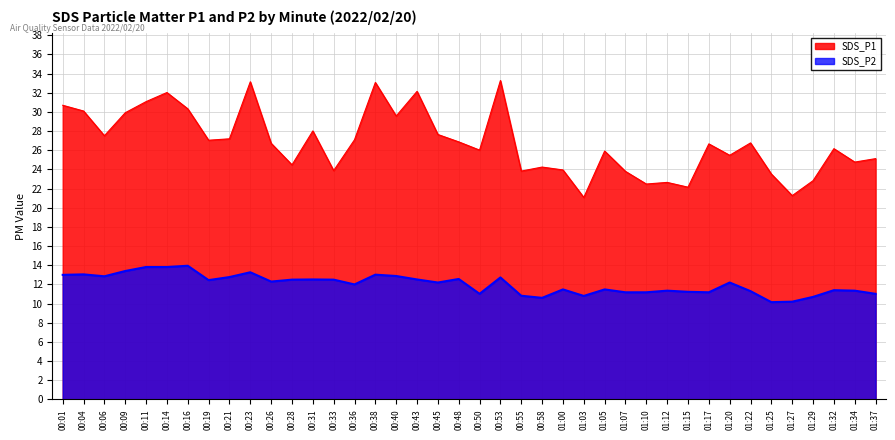

Where is the first local maximum for SDS_P1?

00:14